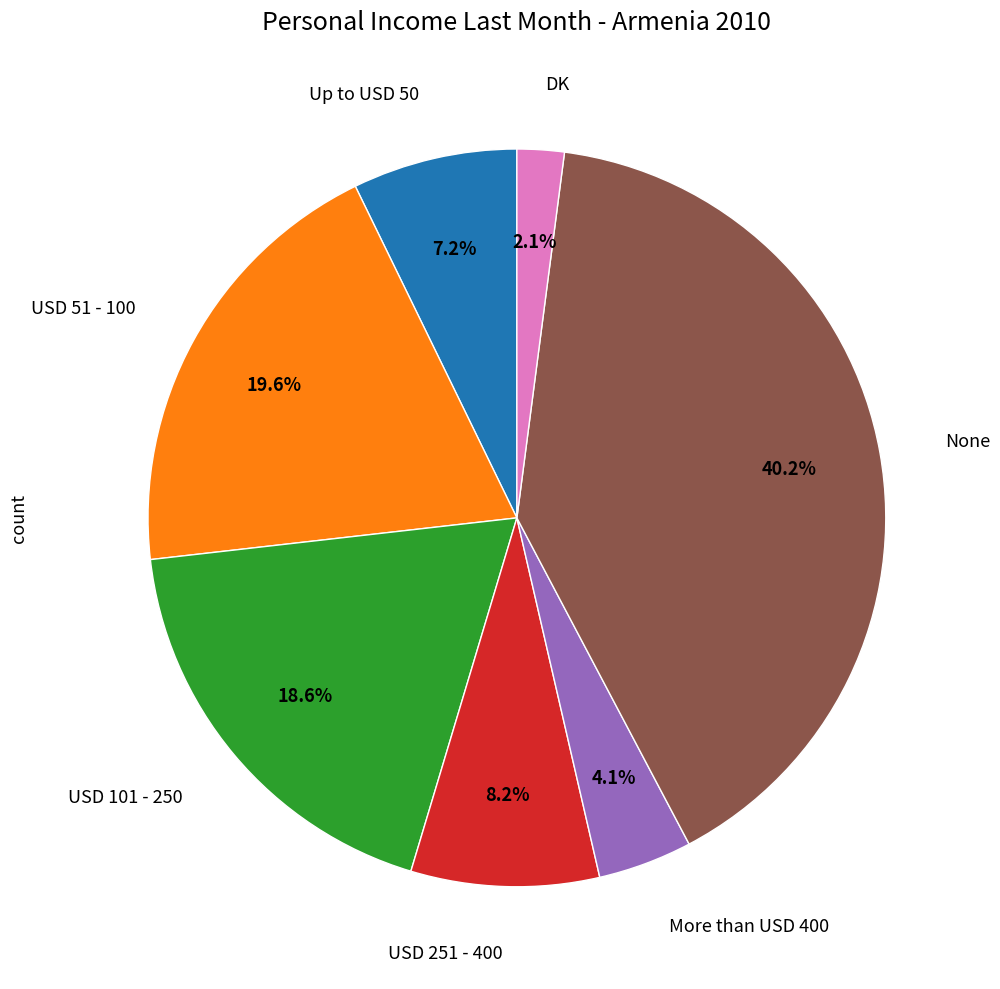

Does any single category account for the majority?

No